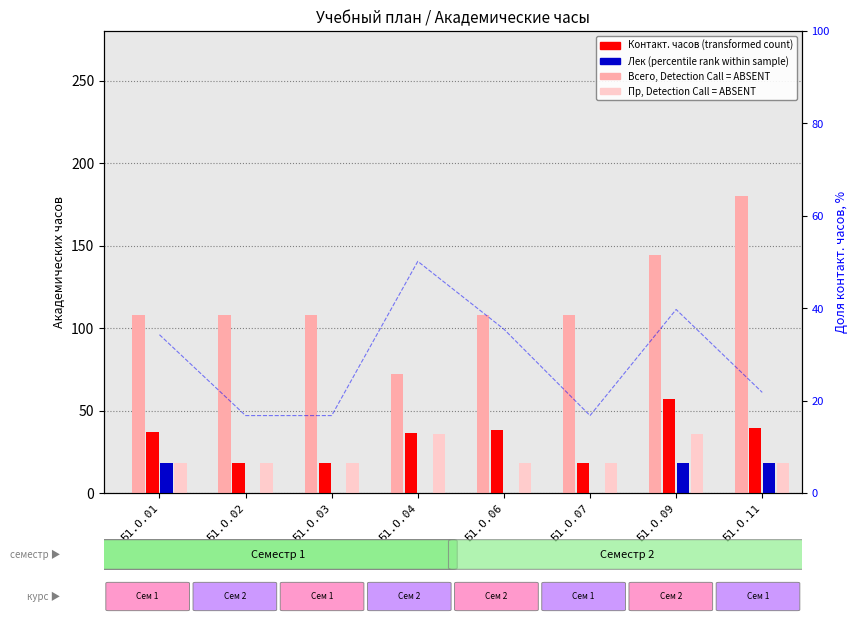

Is it true that Всего часов (Detection Call = ABSENT rank) equals 108.0 at Б1.О.06?

True